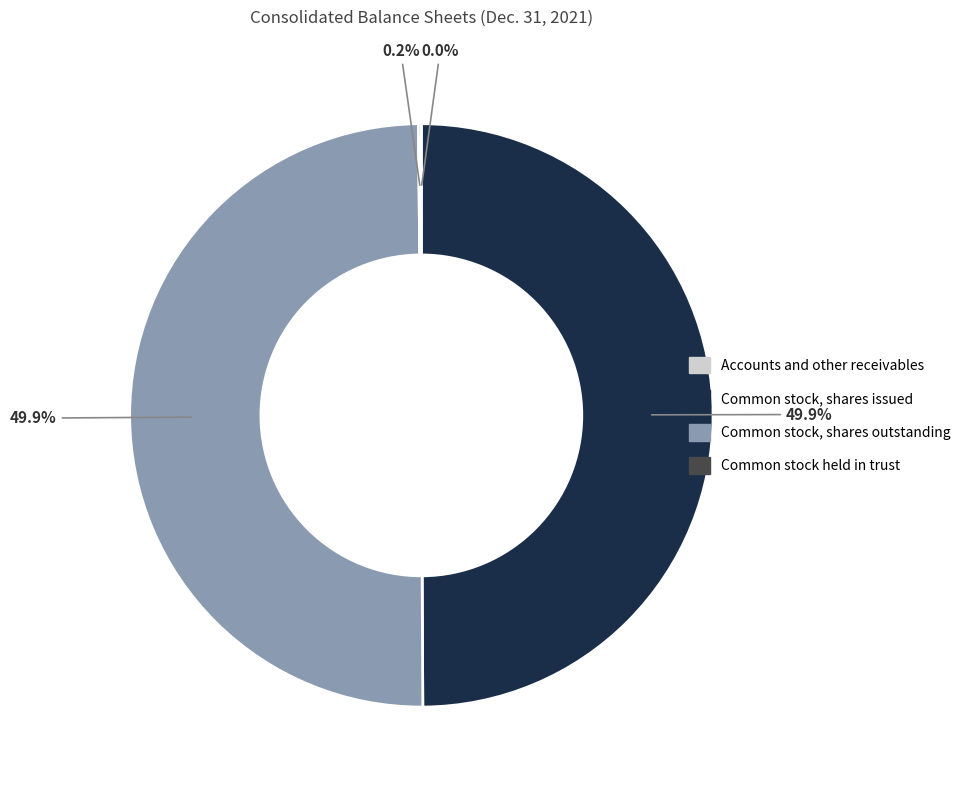

What is the largest slice in the pie chart?

Common stock, shares issued